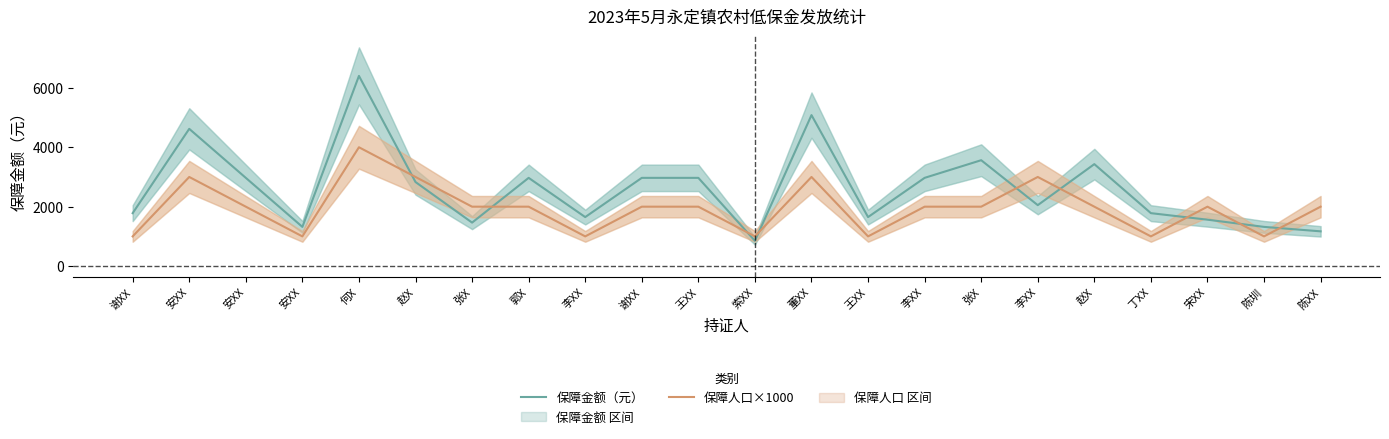

What is the approximate value of 保障金额（元） at 宋XX?

1562.5